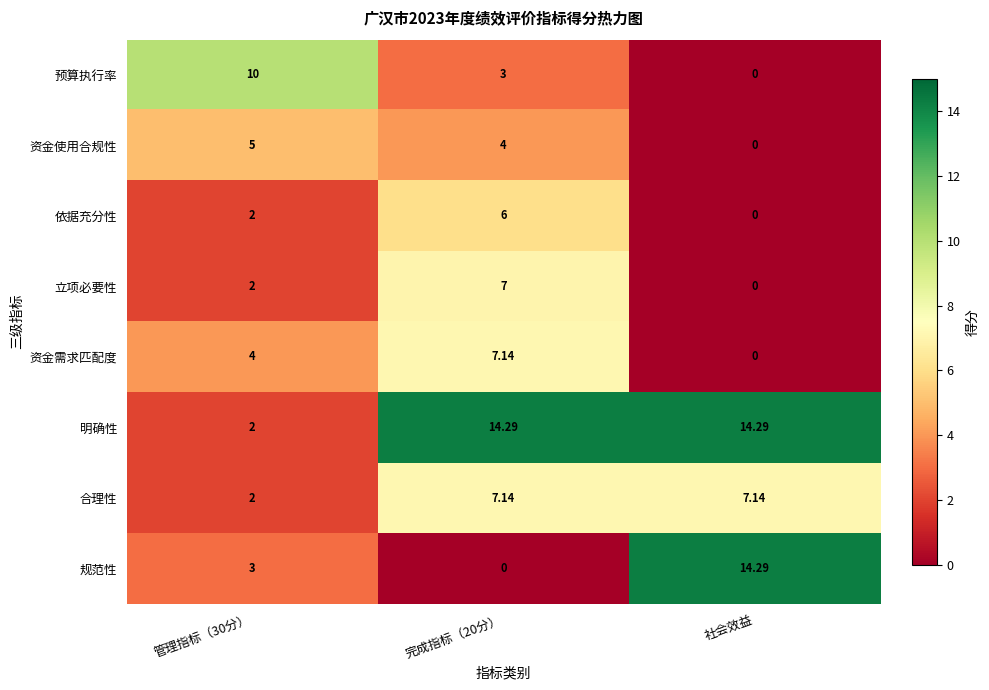

Which series has the largest total across all categories?

明确性